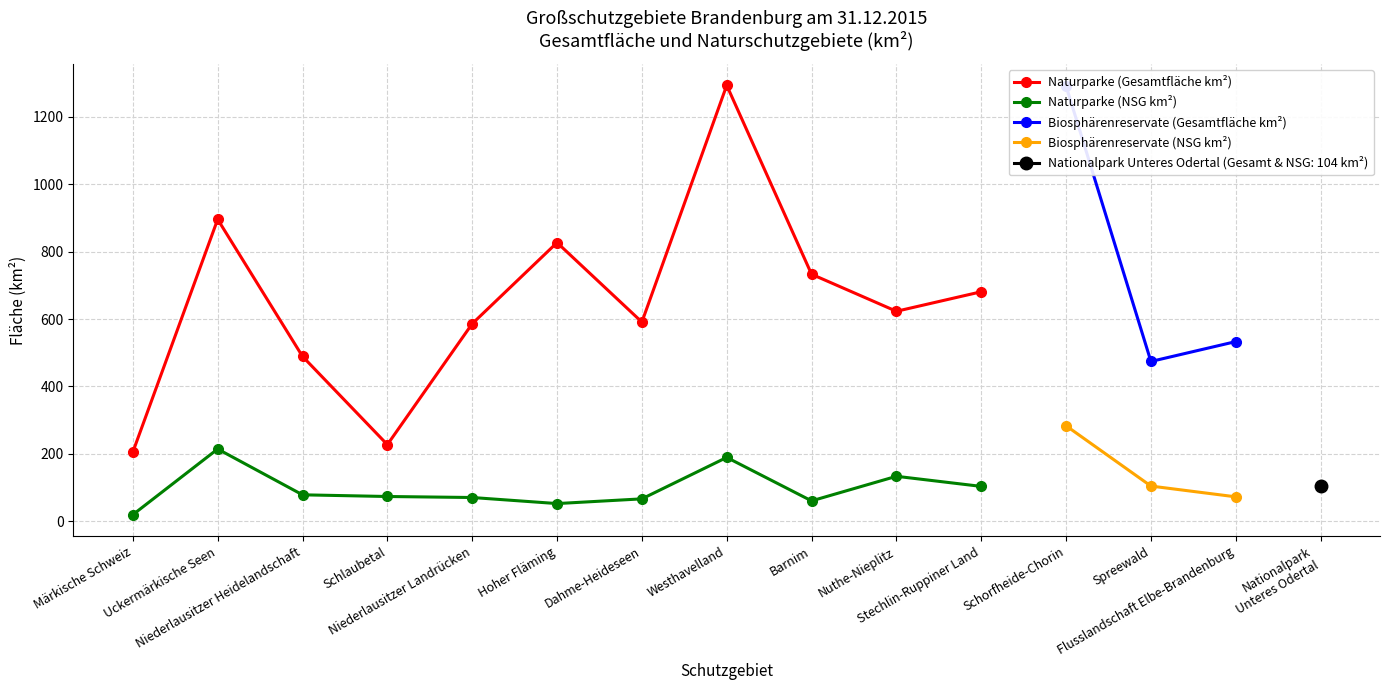

The Naturparke (NSG km²) series shows 127 at Schlaubetal. True or false?

False